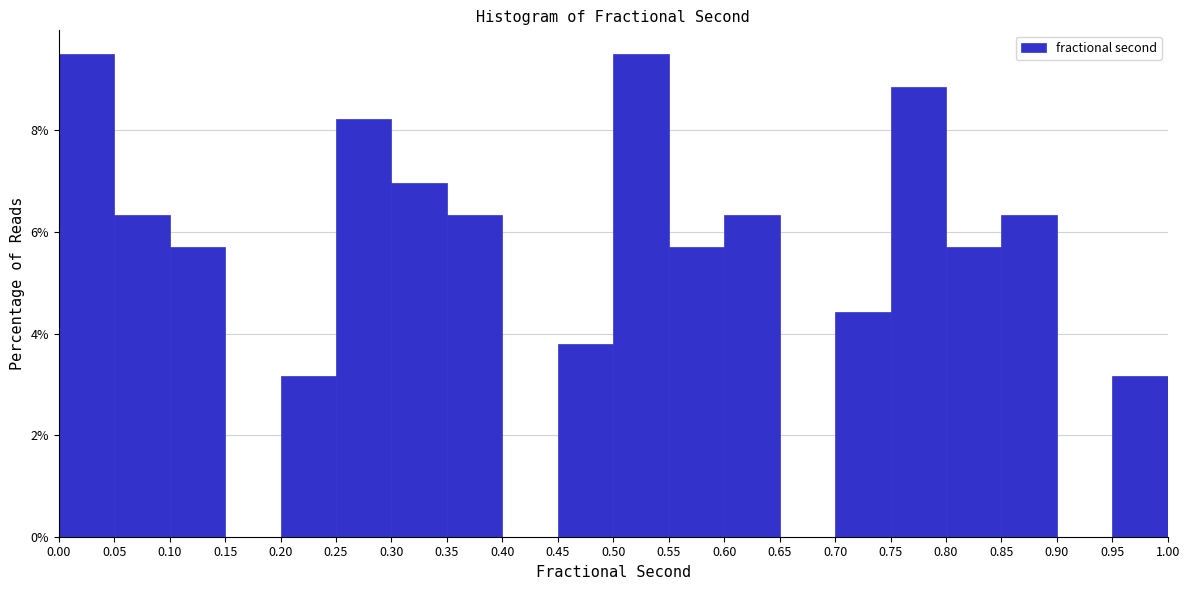

Reading left to right, list every bar in this chart as the range it spans on the x-axis followed by its height. The values are not printed on the chart, so give them approximately, as read against the axis.

0.00 to 0.05: 9.4
0.05 to 0.10: 6.4
0.10 to 0.15: 5.6
0.15 to 0.20: 0
0.20 to 0.25: 3.2
0.25 to 0.30: 8.2
0.30 to 0.35: 7.0
0.35 to 0.40: 6.4
0.40 to 0.45: 0
0.45 to 0.50: 3.8
0.50 to 0.55: 9.4
0.55 to 0.60: 5.6
0.60 to 0.65: 6.4
0.65 to 0.70: 0
0.70 to 0.75: 4.4
0.75 to 0.80: 8.8
0.80 to 0.85: 5.6
0.85 to 0.90: 6.4
0.90 to 0.95: 0
0.95 to 1.00: 3.2